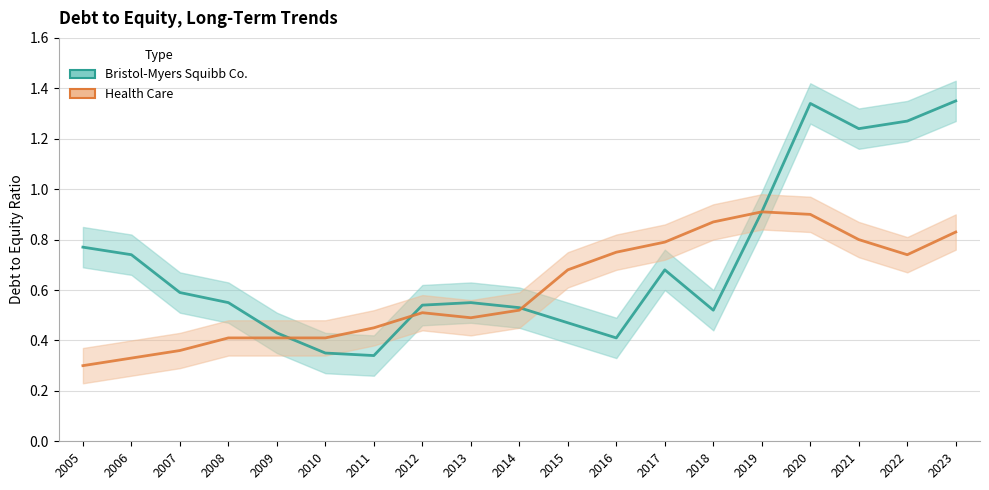

What is the sum of the Health Care values at 2022 and 2007?

1.1